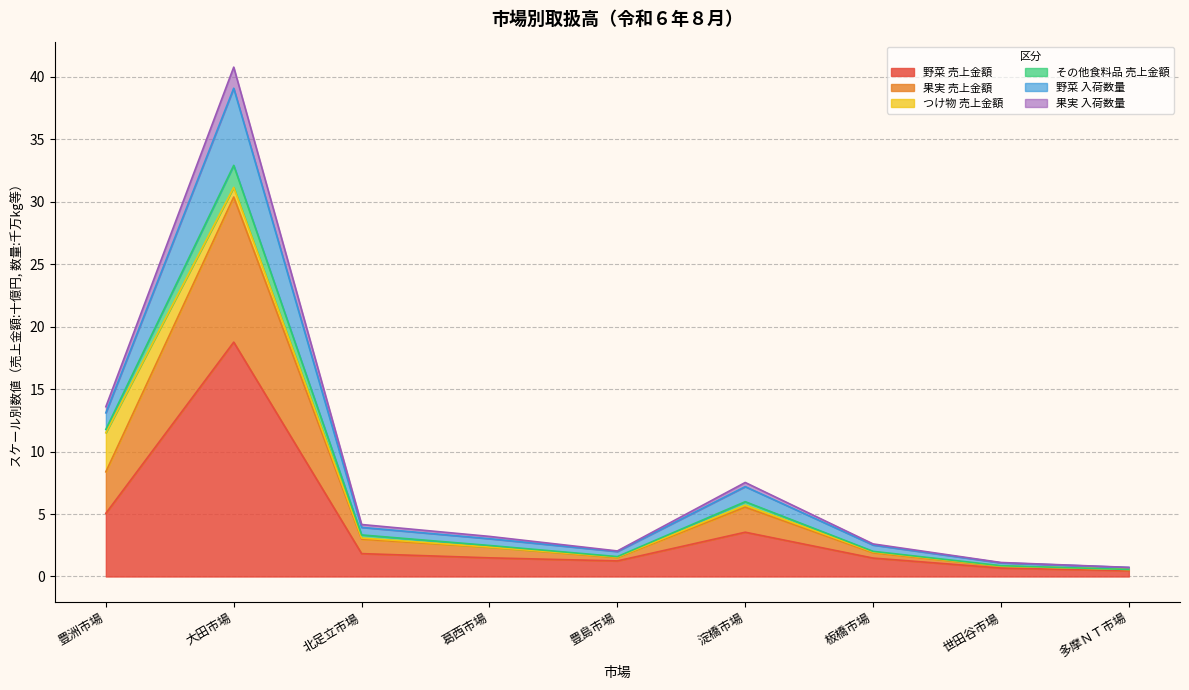

Which category has the highest value in the 野菜 入荷数量 series?

大田市場